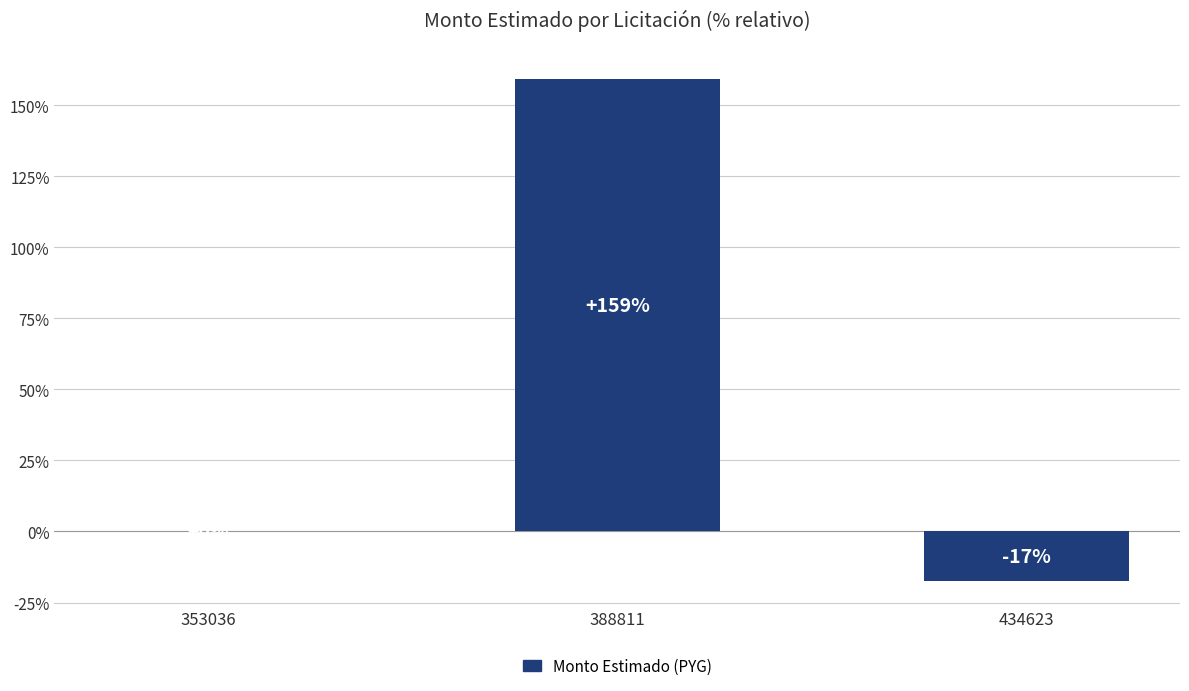

Are the bars horizontal?

No